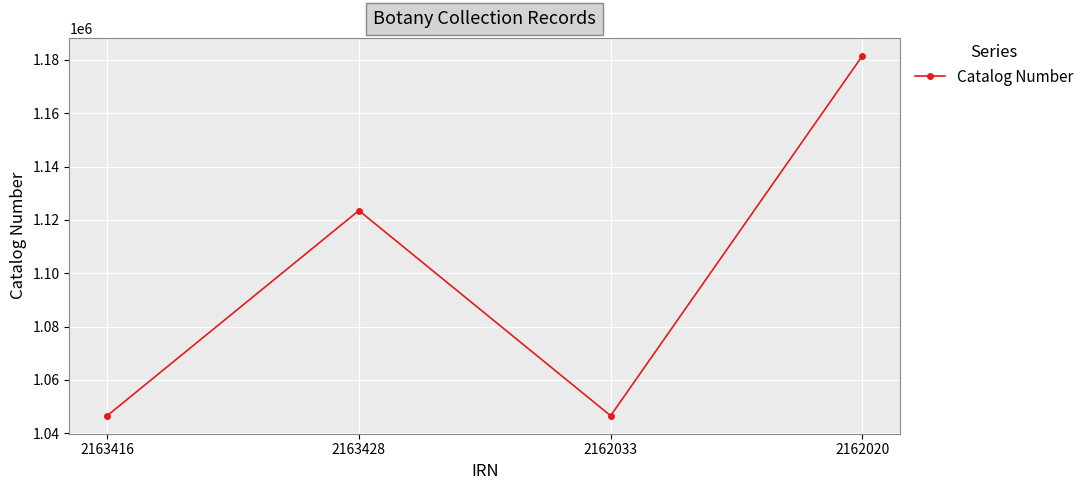

True or false: the data has more than 0 interior local peaks.

True